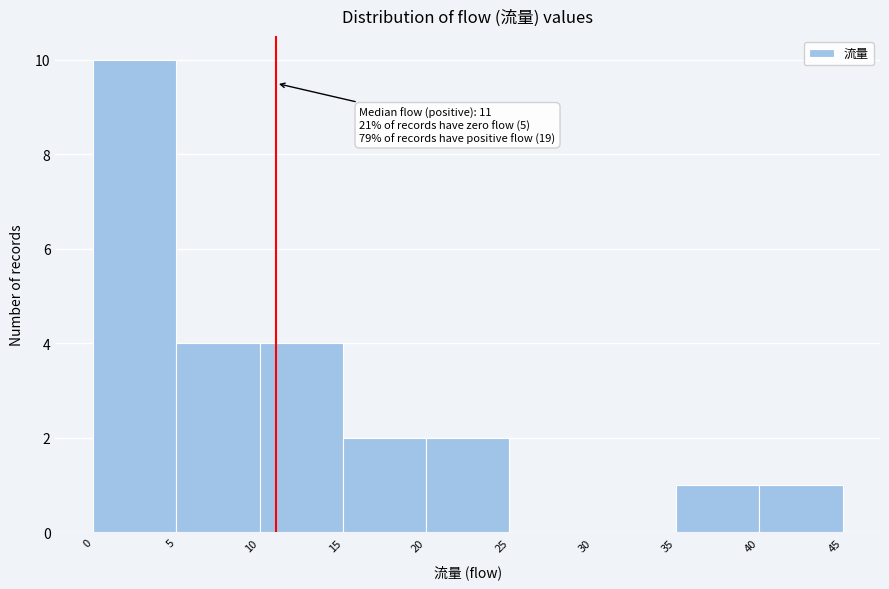

Which range on the x-axis has the tallest bar?

0 to 5